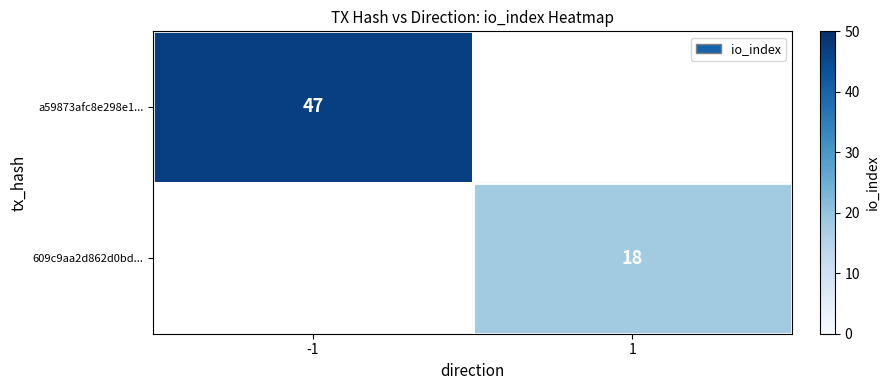

True or false: 609c9aa2d862d0bd... has a value of 18 at 1.

True